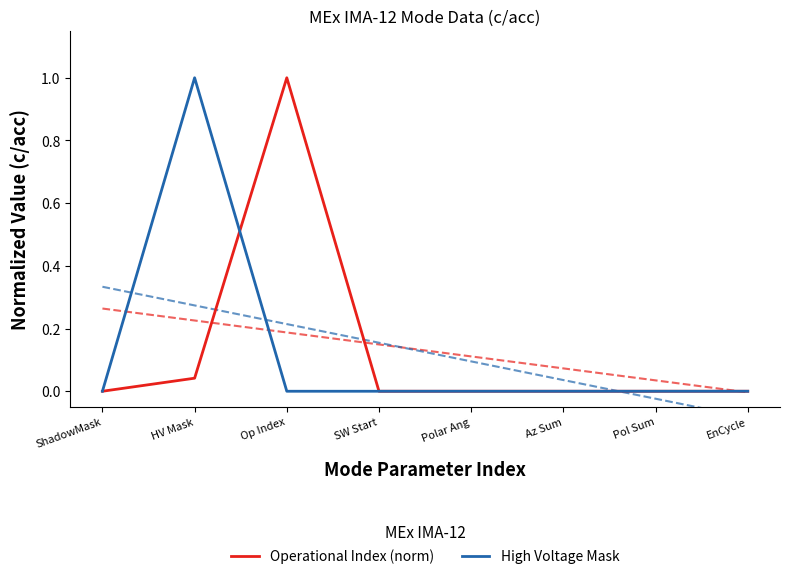

Which has a higher value, Polar Ang or ShadowMask?

Polar Ang